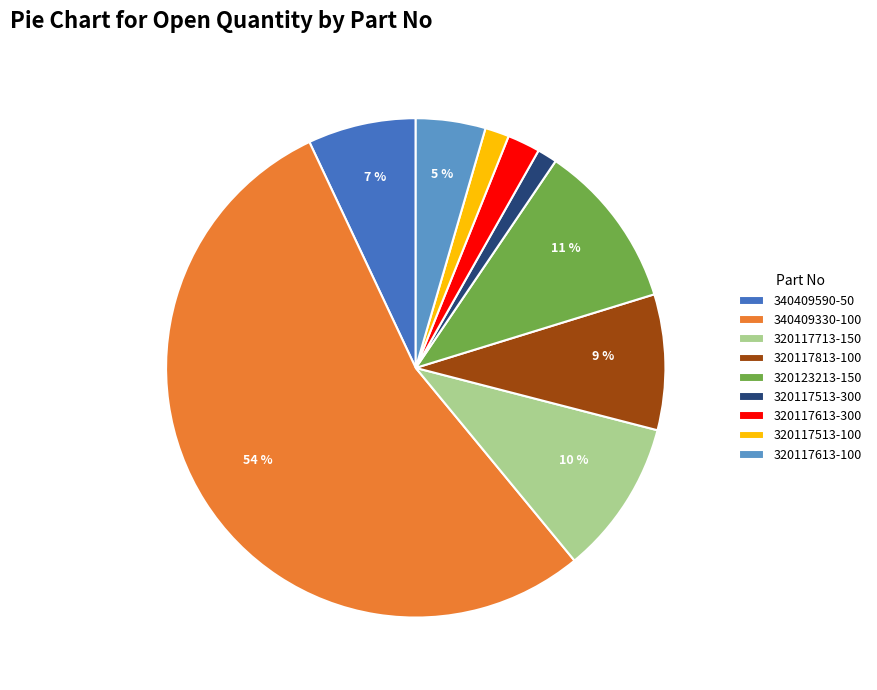

To the nearest percent, what is the average slice percentage?

11%